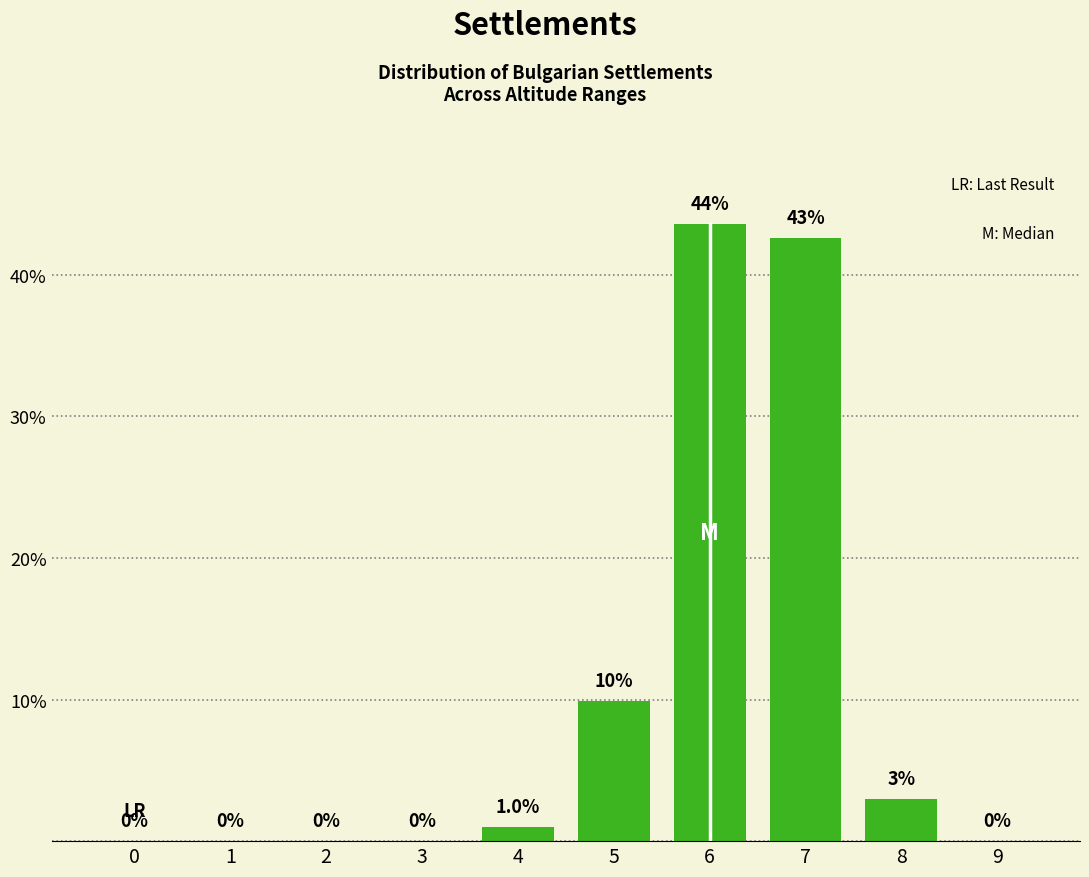

The chart shows a value of 3.0 at 8. True or false?

True